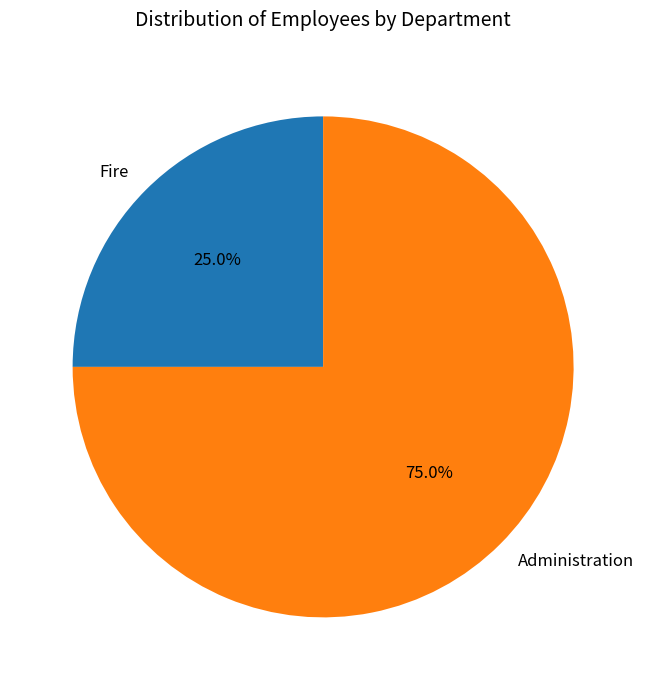

What percentage do Administration and Fire together represent?

100.0%